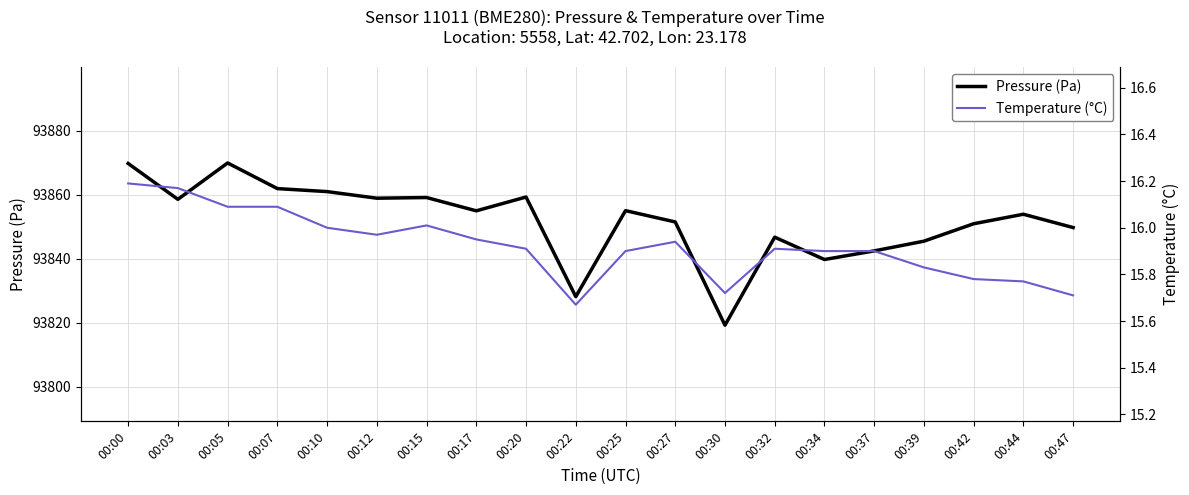

What is the value of the Temperature (°C) point at the 5th from the left?

16.0